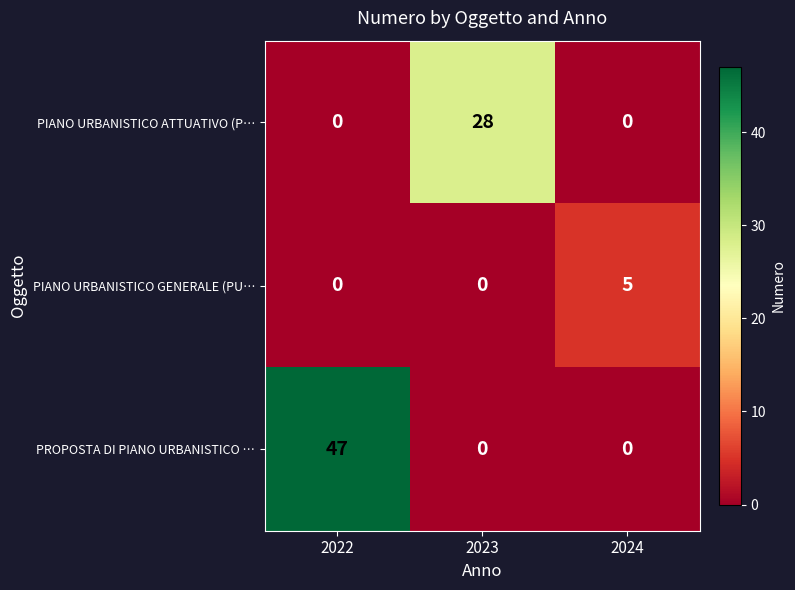

Which label corresponds to the largest value in the chart?

2022